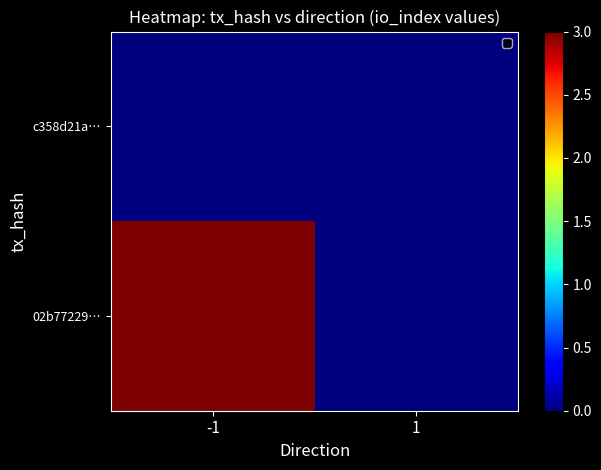

Reading left to right, what are all the values shown in this chart?

02b77229…: -1=3	1=0
c358d21a…: -1=0	1=0